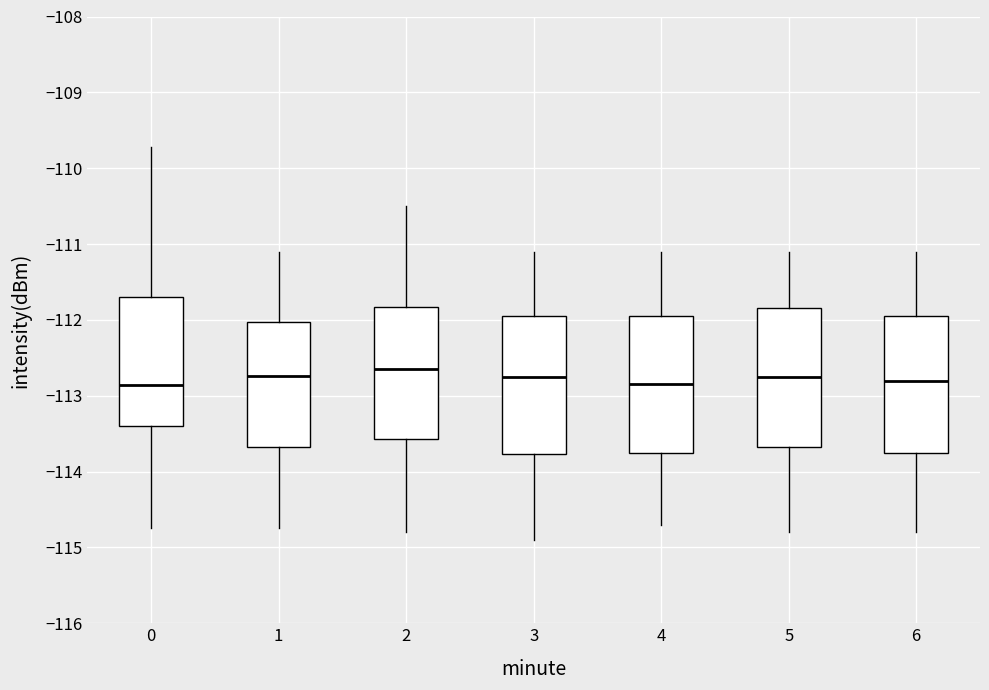

Reading left to right, read every box against the y-axis: the position of its median line, the range the box covers, and the ends of its whiskers. The values are not printed on the chart, so give them approximately, as read against the axis.

0: median -112.9, box -113.4 to -111.7, whiskers -114.7 to -109.7
1: median -112.7, box -113.7 to -112.0, whiskers -114.7 to -111.1
2: median -112.6, box -113.6 to -111.8, whiskers -114.8 to -110.5
3: median -112.7, box -113.8 to -111.9, whiskers -114.9 to -111.1
4: median -112.8, box -113.7 to -111.9, whiskers -114.7 to -111.1
5: median -112.7, box -113.7 to -111.8, whiskers -114.8 to -111.1
6: median -112.8, box -113.7 to -111.9, whiskers -114.8 to -111.1